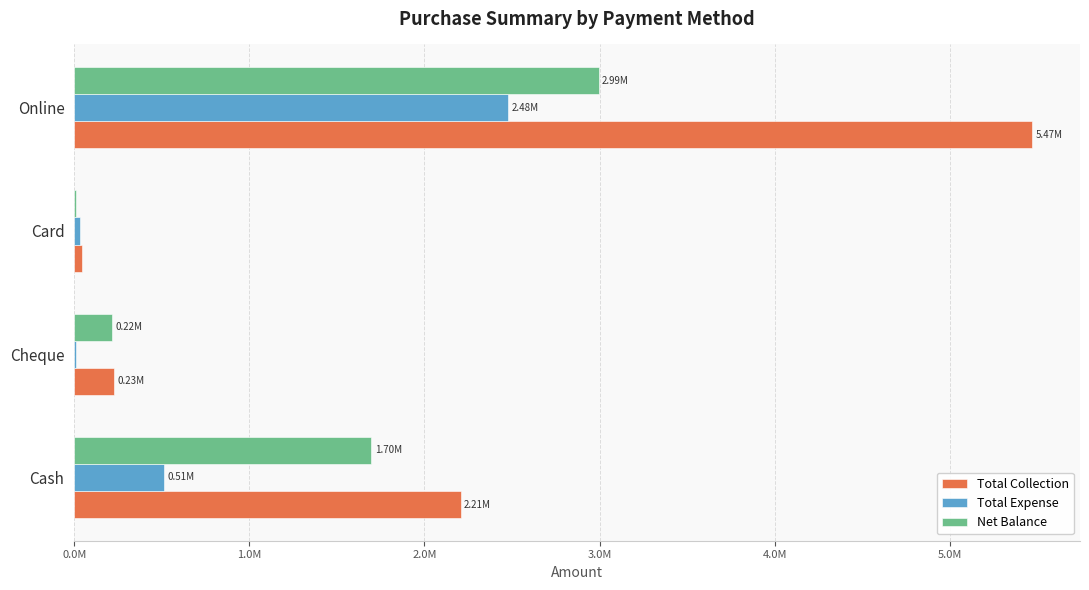

Where is Net Balance nearest to the value 1501785?

Cash